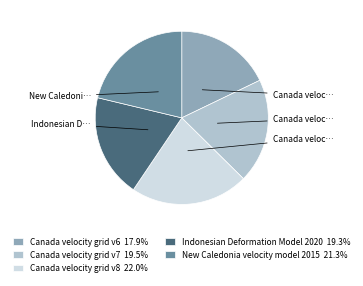

Is there any slice that represents more than half of the pie?

No